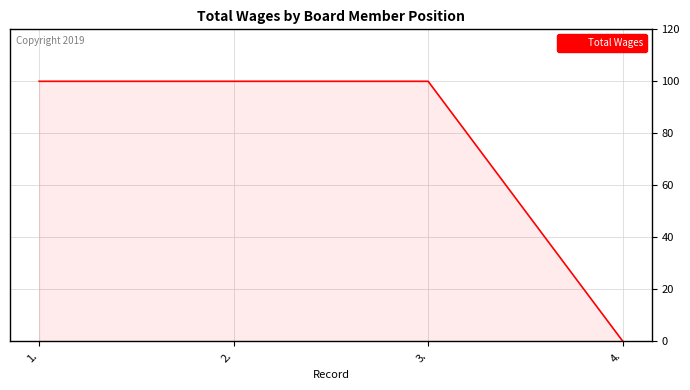

True or false: the data shows 0 at 4..

True